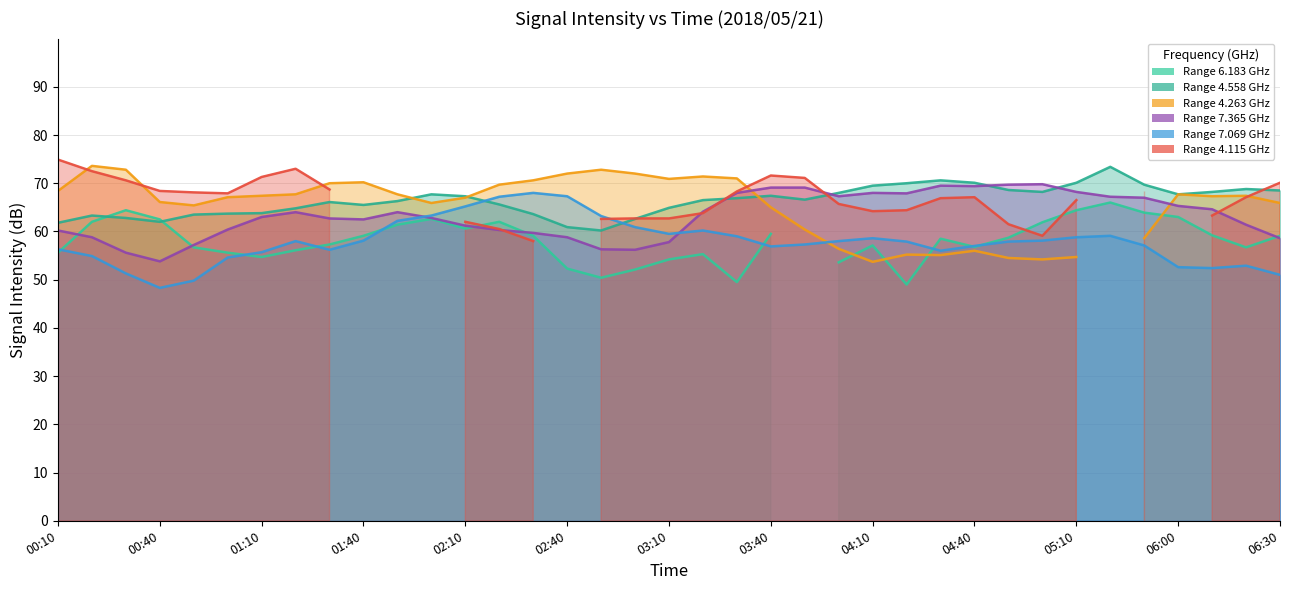

The 7.069 series shows 91.0 at 2018/05/21 03:20. True or false?

False